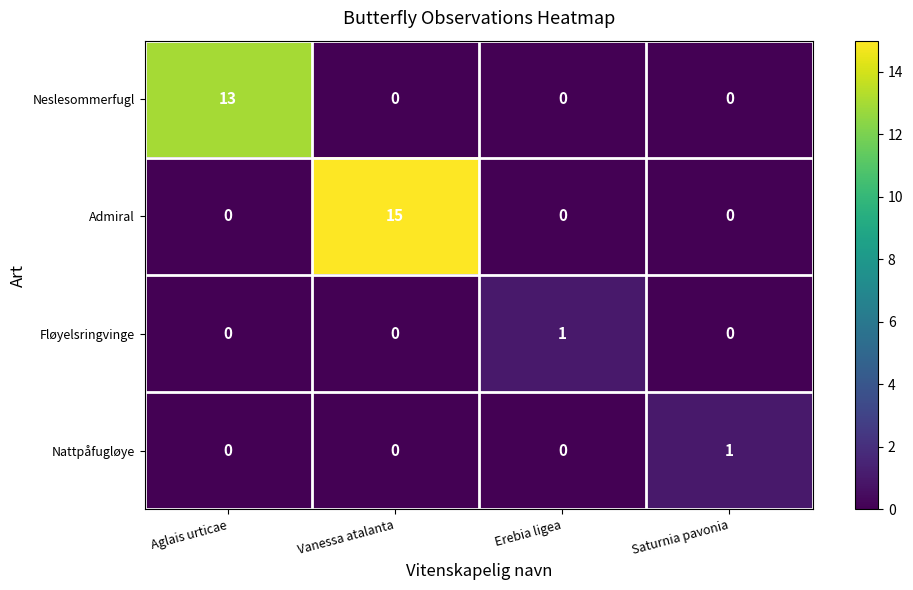

Reading left to right, transcribe all the data shown in this chart.

Neslesommerfugl: Aglais urticae=13	Vanessa atalanta=0	Erebia ligea=0	Saturnia pavonia=0
Admiral: Aglais urticae=0	Vanessa atalanta=15	Erebia ligea=0	Saturnia pavonia=0
Fløyelsringvinge: Aglais urticae=0	Vanessa atalanta=0	Erebia ligea=1	Saturnia pavonia=0
Nattpåfugløye: Aglais urticae=0	Vanessa atalanta=0	Erebia ligea=0	Saturnia pavonia=1